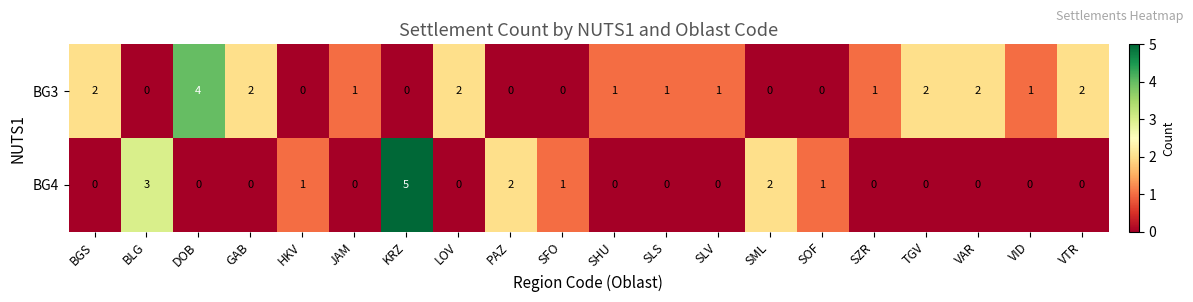

At which category is the sum across all series the highest?

KRZ